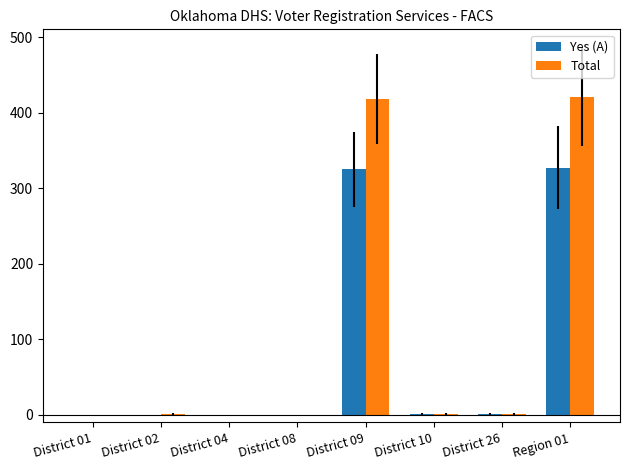

What is the total value across all series at Region 01?

748